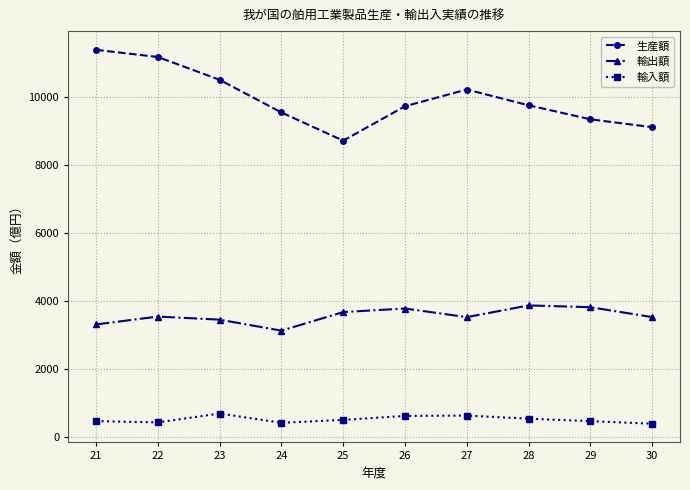

What is the difference between the highest and lowest values at 21?

10922